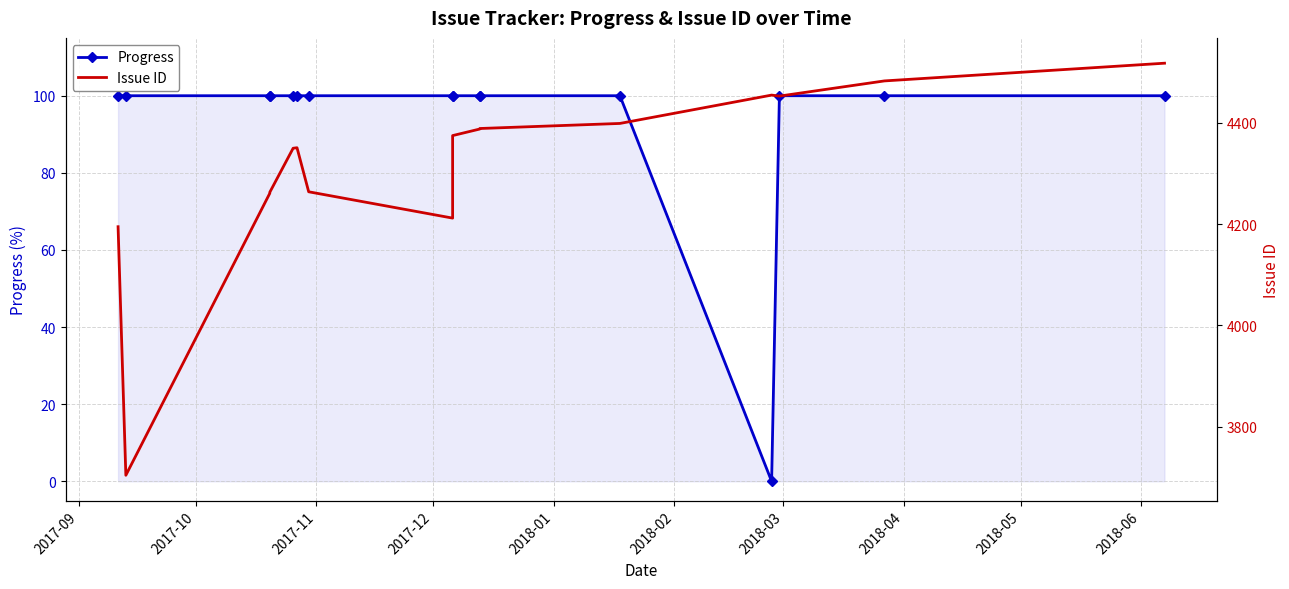

At which label is Issue ID closest to 4111?

2017-09